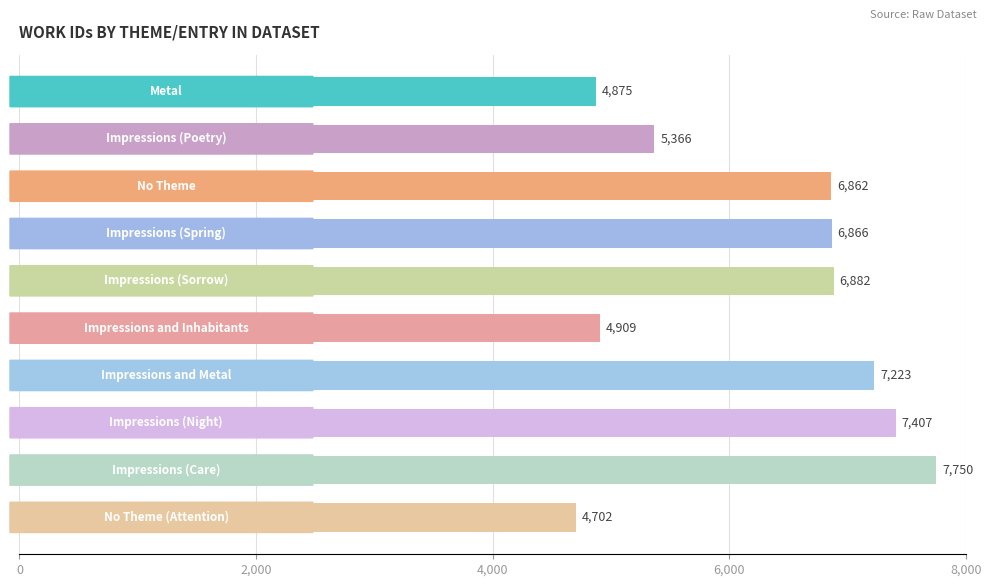

What is the sum of all values?

62842